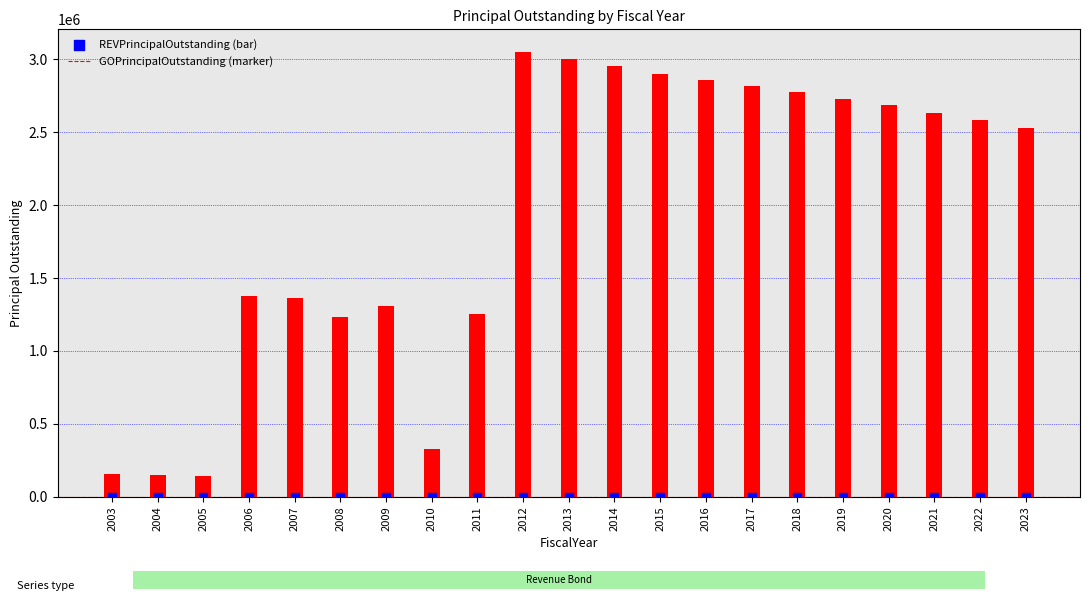

Which series contains the highest Y value?

REVPrincipalOutstanding